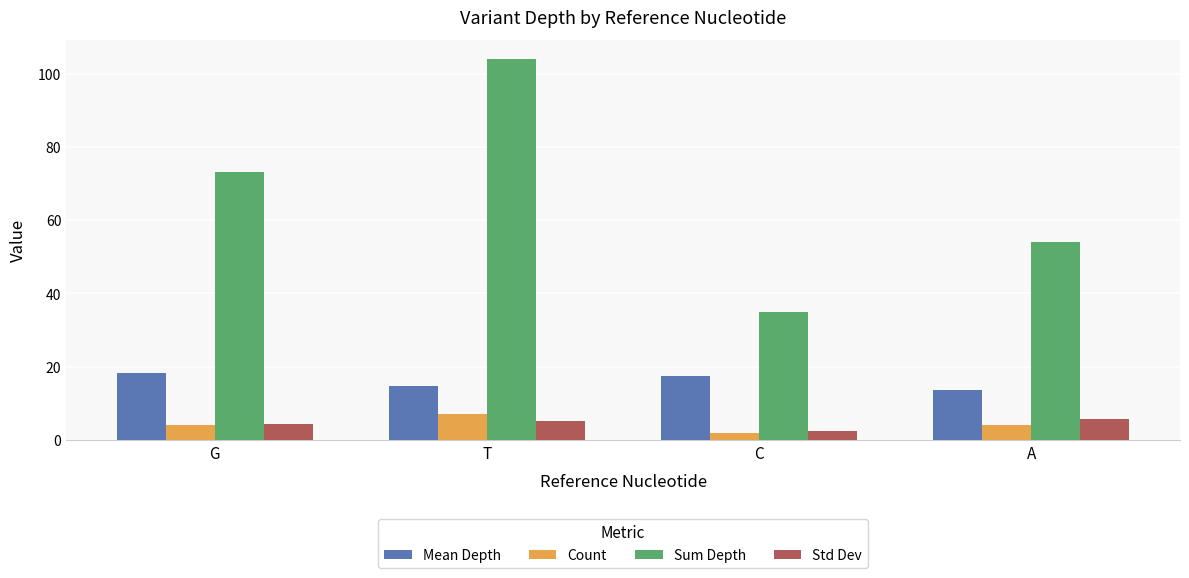

True or false: Mean Depth has a value of 14.9 at T.

True